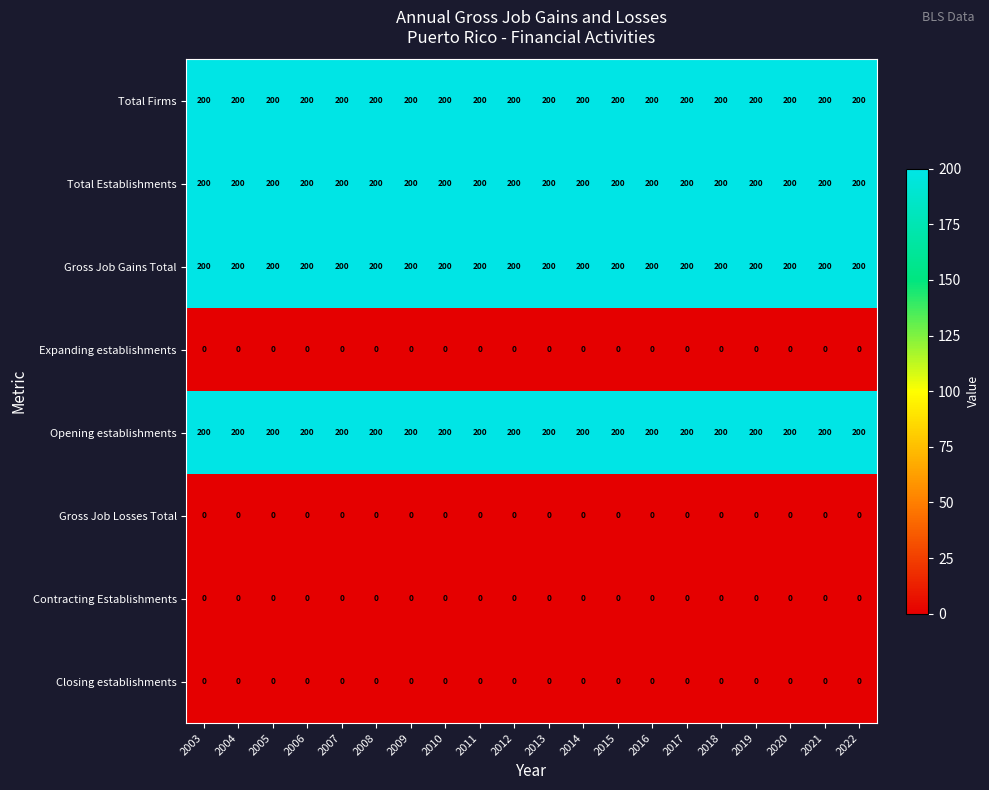

What is the maximum value shown in the chart?

200